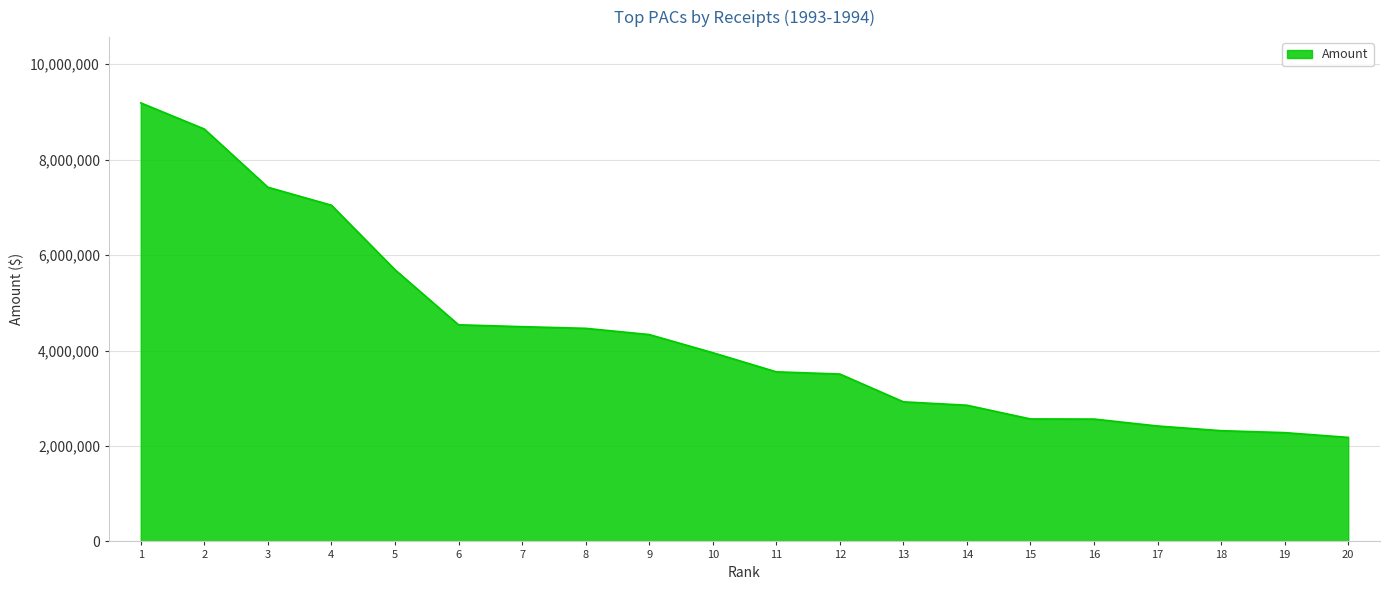

What is the greatest value displayed?

9190610